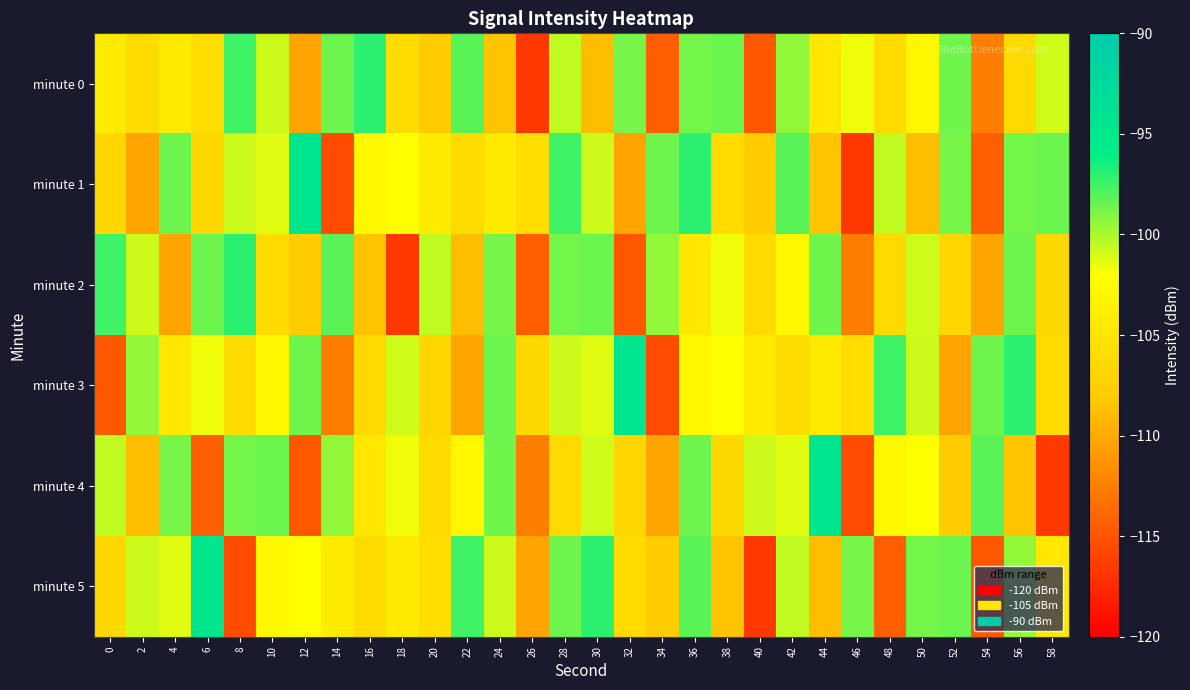

What is the difference between the highest and lowest values at 14?

17.4